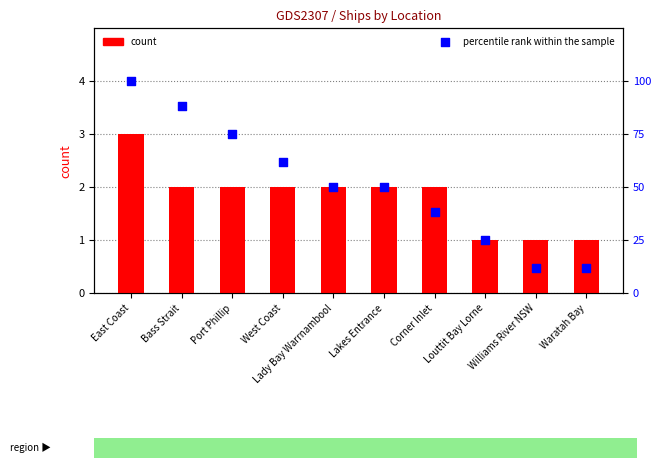

Is the value of percentile rank within the sample at Corner Inlet greater than the value of count at Bass Strait?

Yes